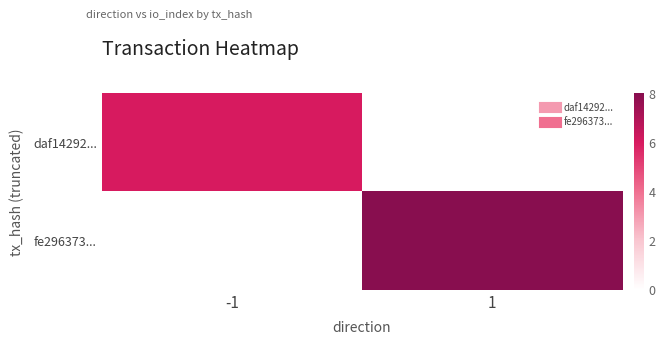

What is the approximate value of fe296373... at 1?

8.0